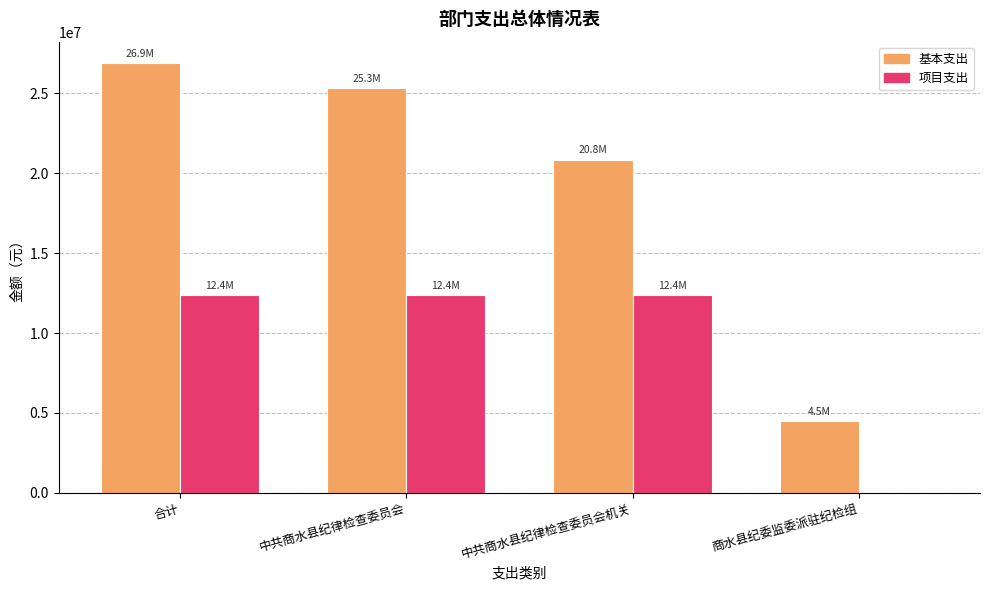

Which category has the highest value across all series?

合计